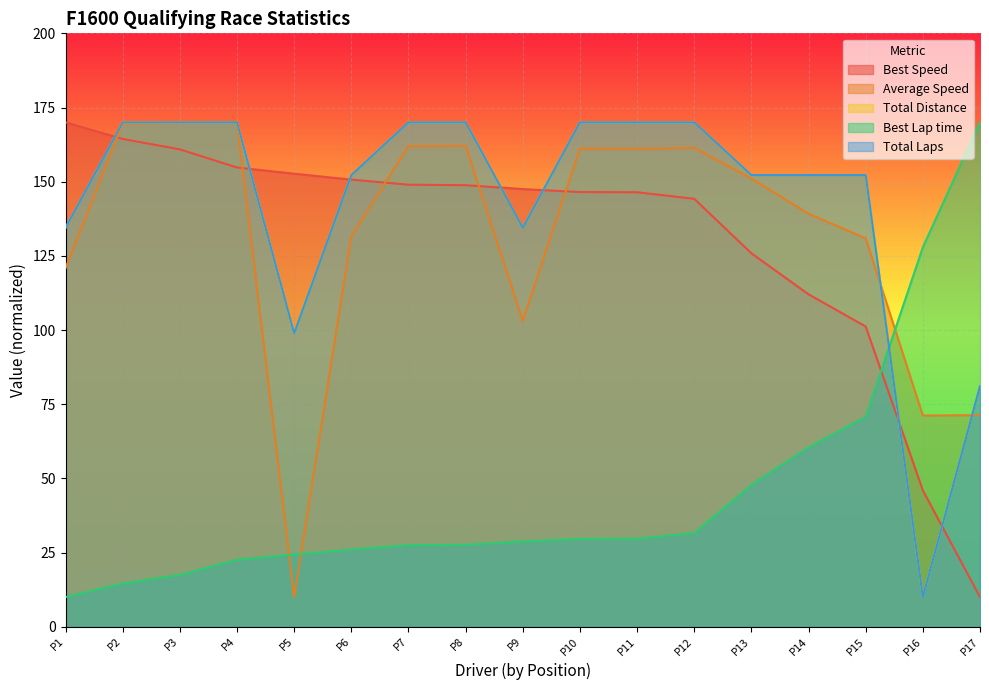

In Average Speed, how many points are lower than both neighbors (excluding endpoints)?

4